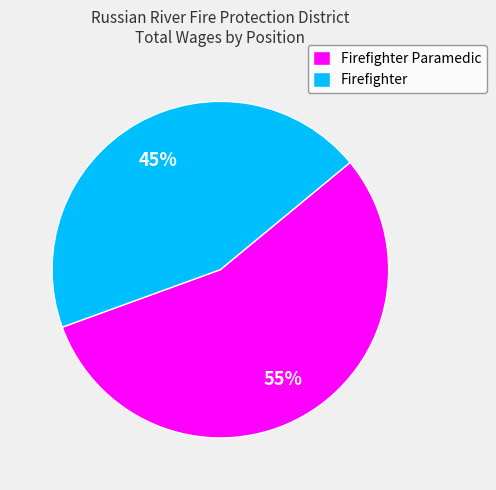

Is it true that Firefighter is 35% of the pie?

False